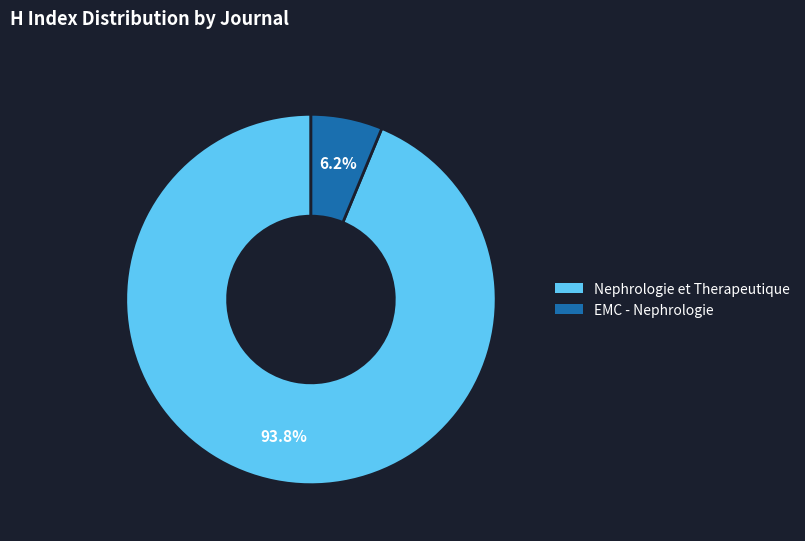

Is there any slice that represents more than half of the pie?

Yes